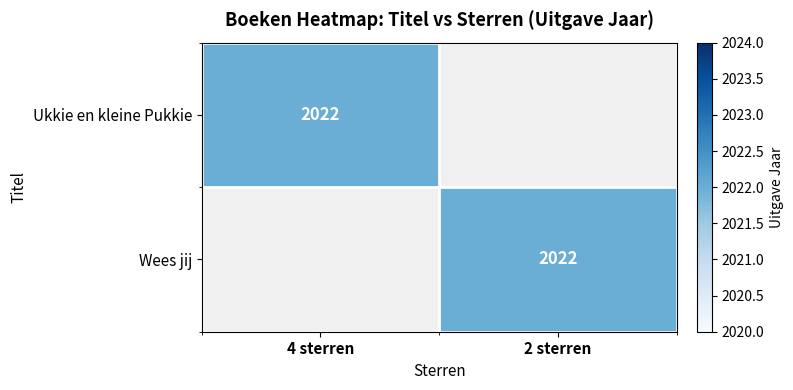

Is it true that Wees jij equals 2022 at 2 sterren?

True